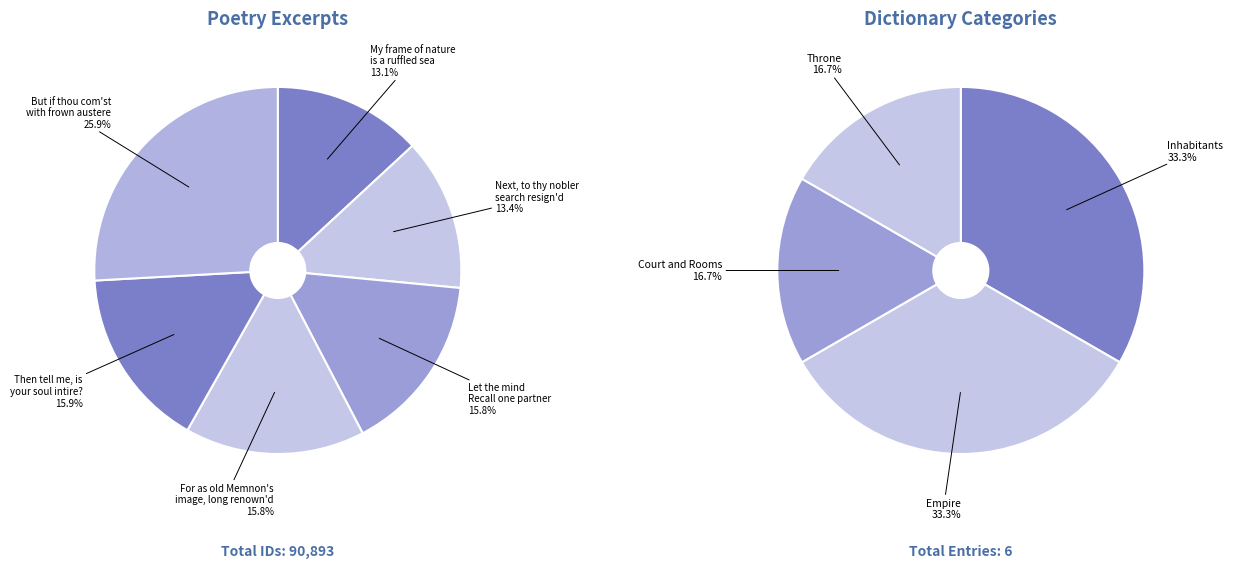

What is the change in value from Next, to thy nobler
search resign'd to Then tell me, is
your soul intire??

+2289